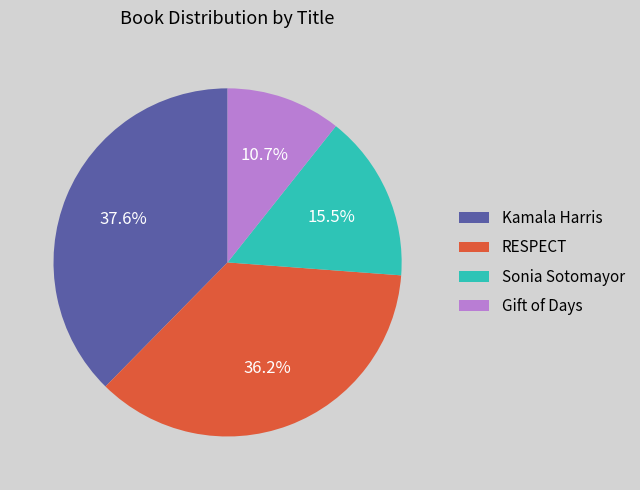

Is there a majority slice in this chart?

No